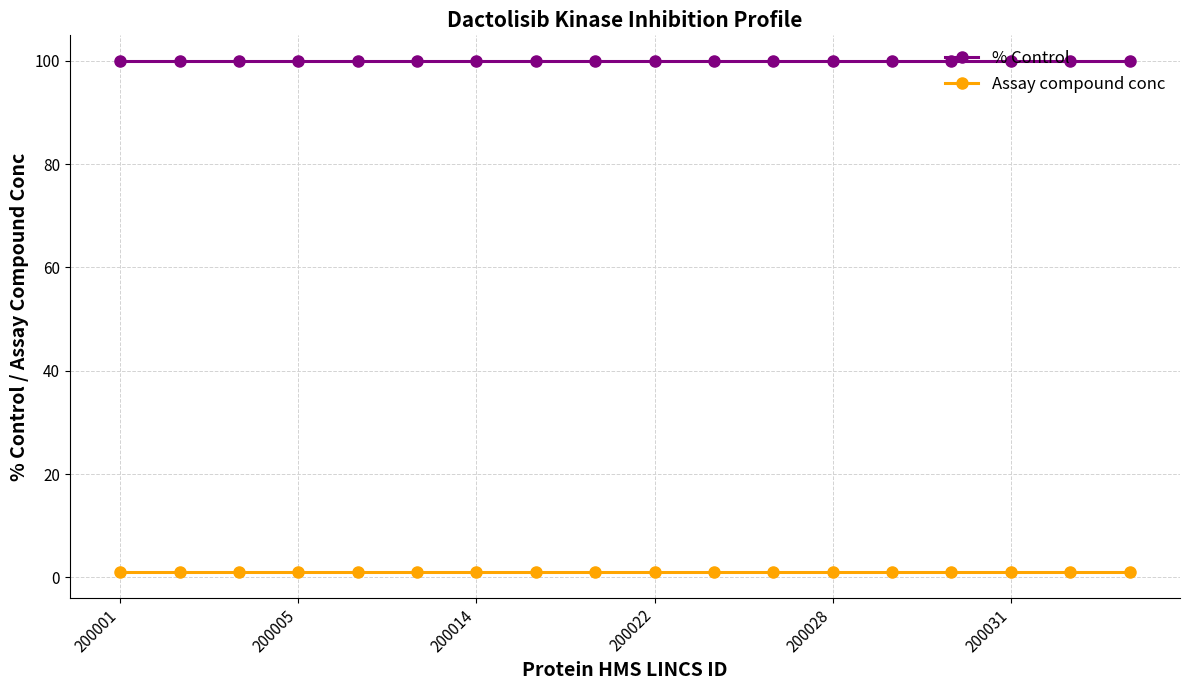

How many data points does each series have?

18